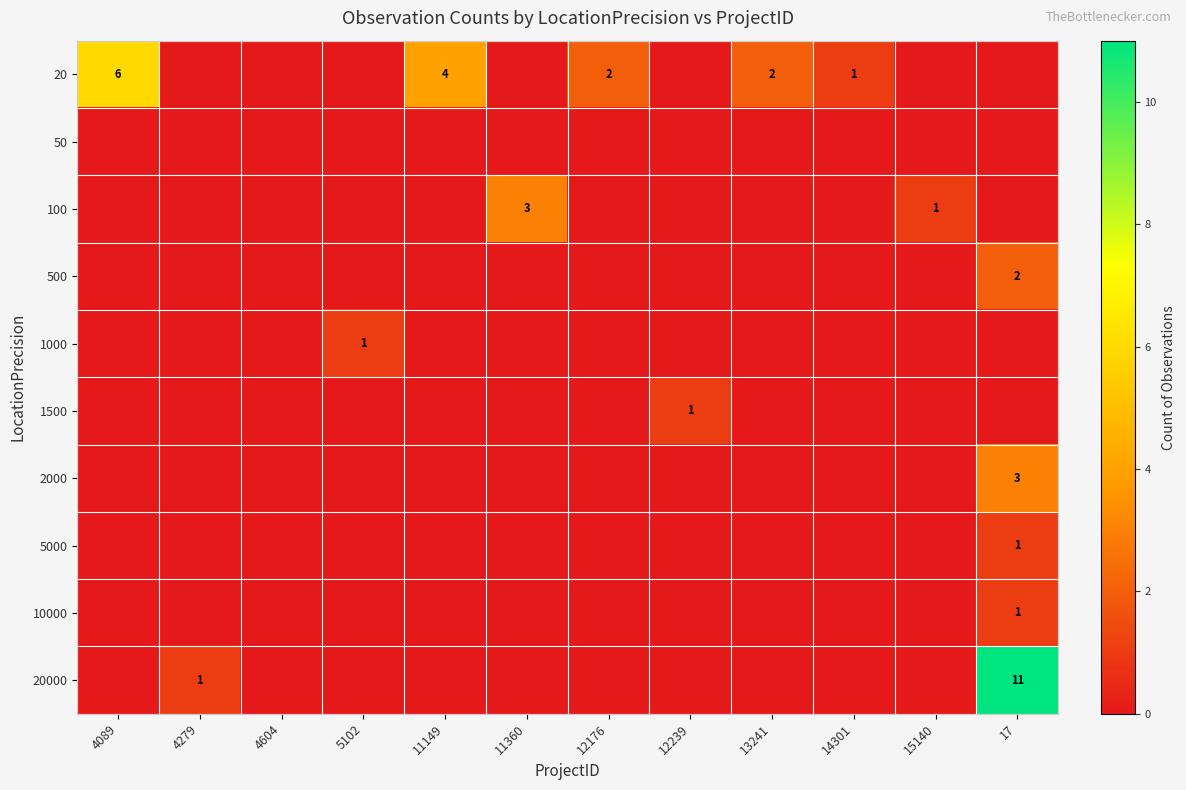

At which category is the sum across all series the highest?

17